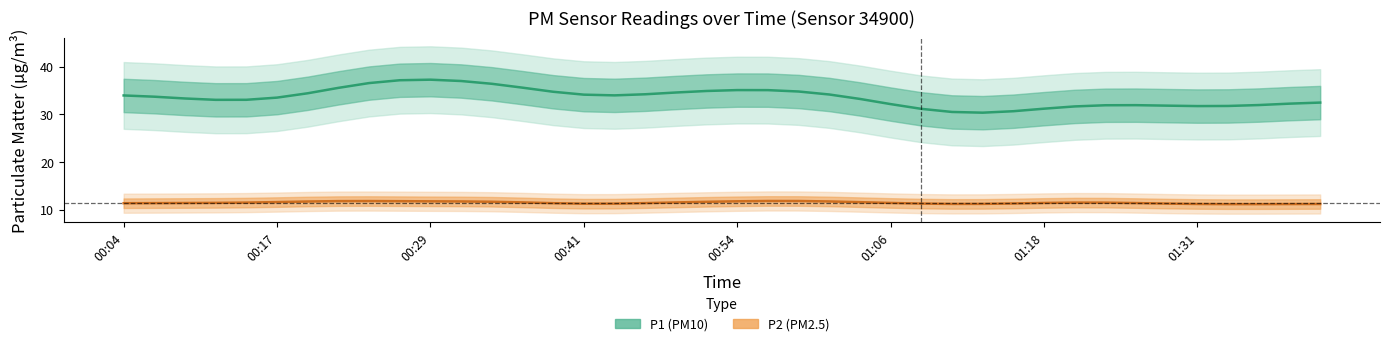

How many values in the P1 (PM10) series are below 33?

15